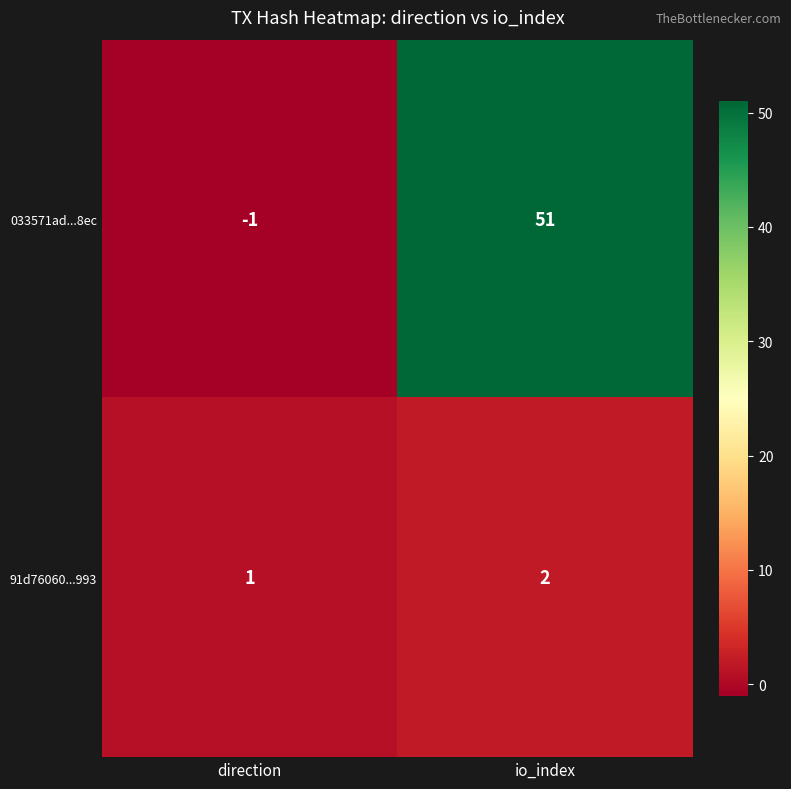

Rank the series at io_index from highest to lowest value.

033571ad...8ec, 91d76060...993